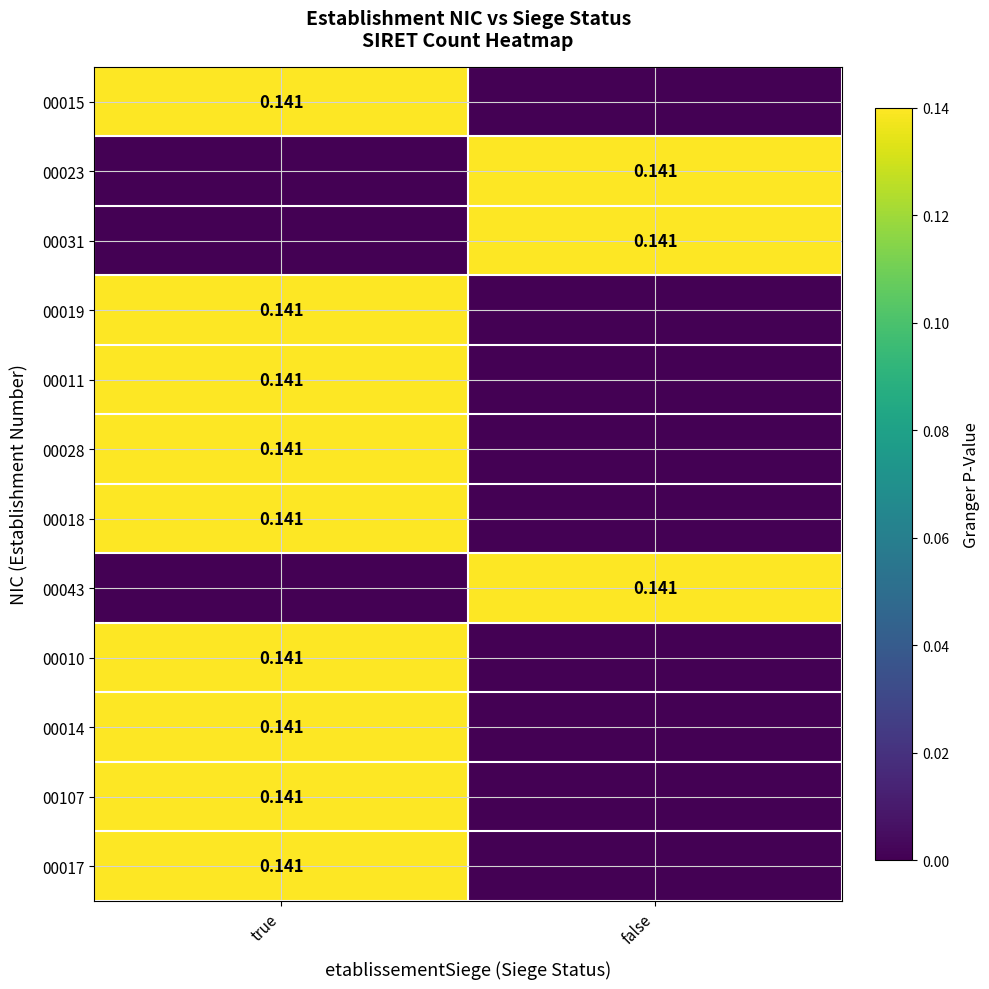

True or false: 00017 has a value of 0.0 at false.

True